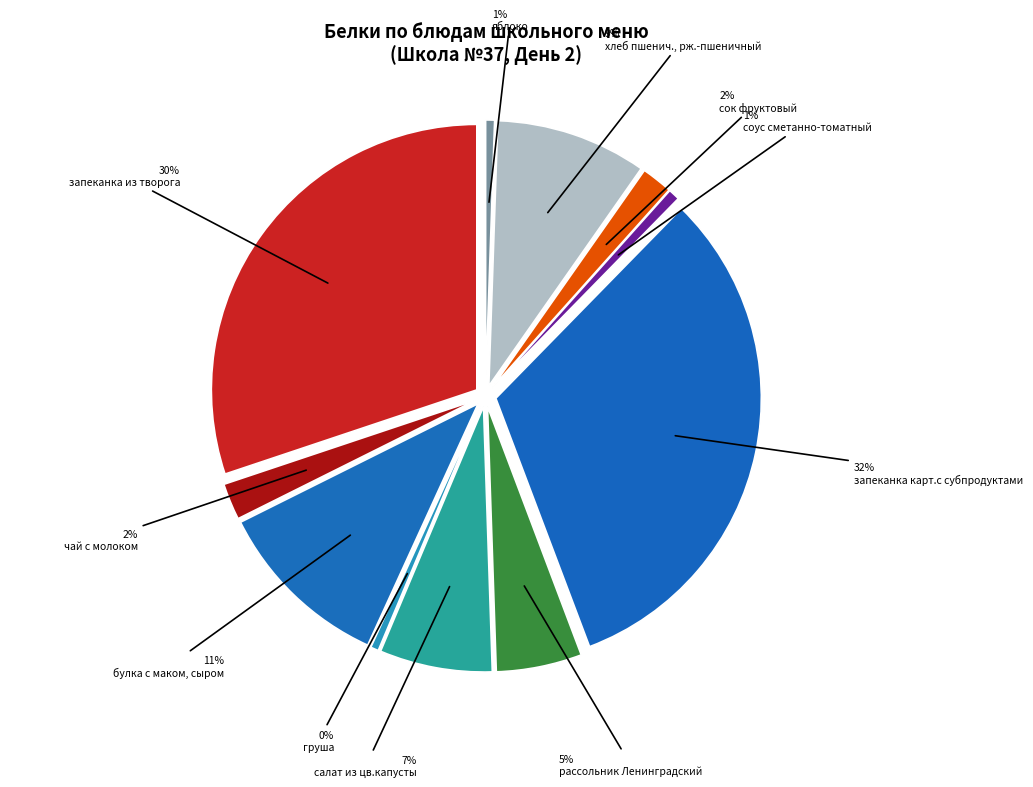

True or false: груша accounts for 1% of the total.

False